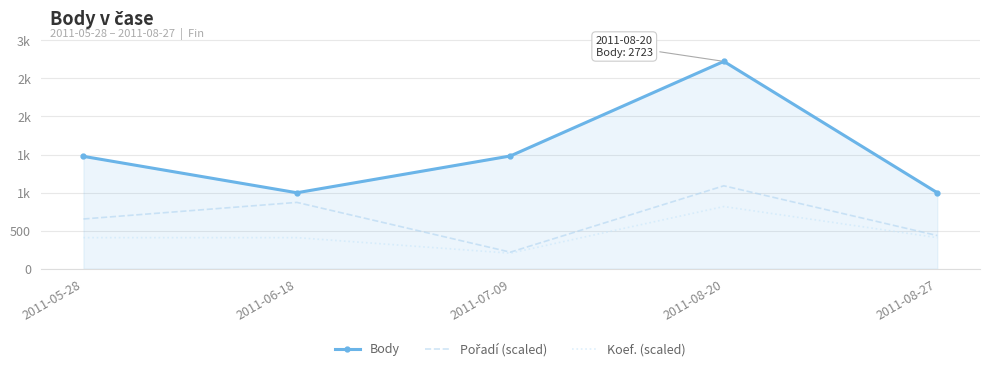

What is the approximate value of Body at 2011-08-20?

2723.0